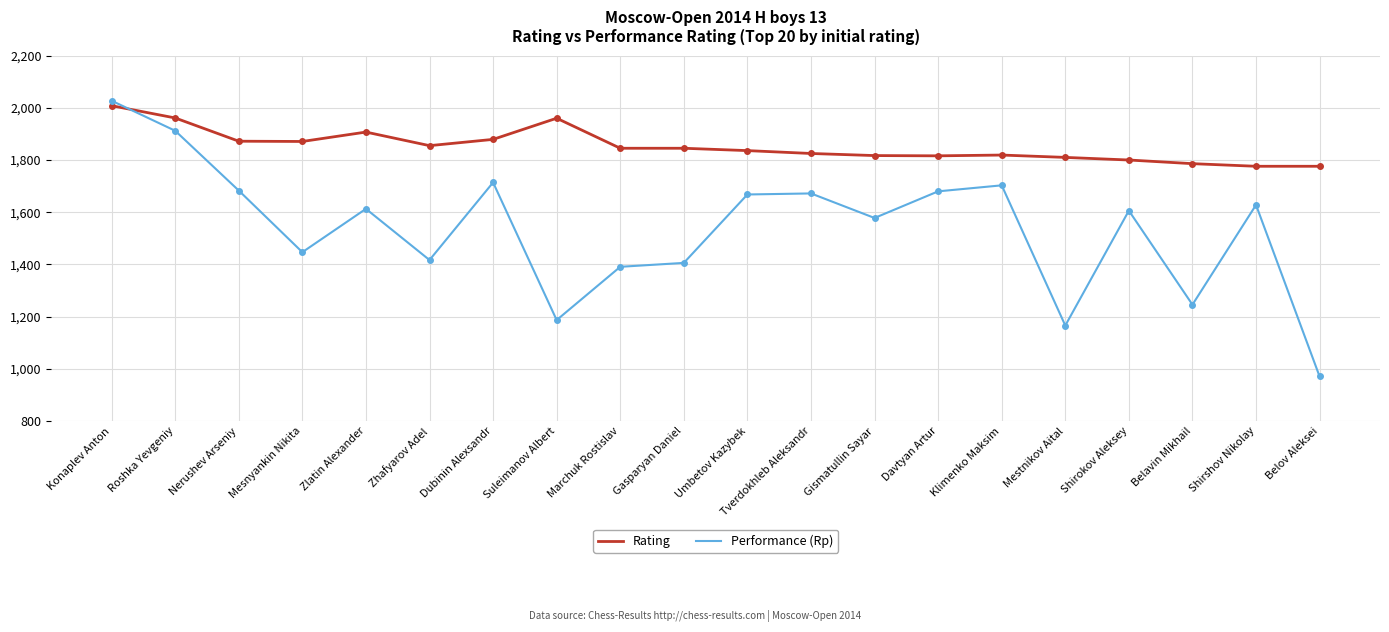

At how many categories does at least one series exceed 981?

20